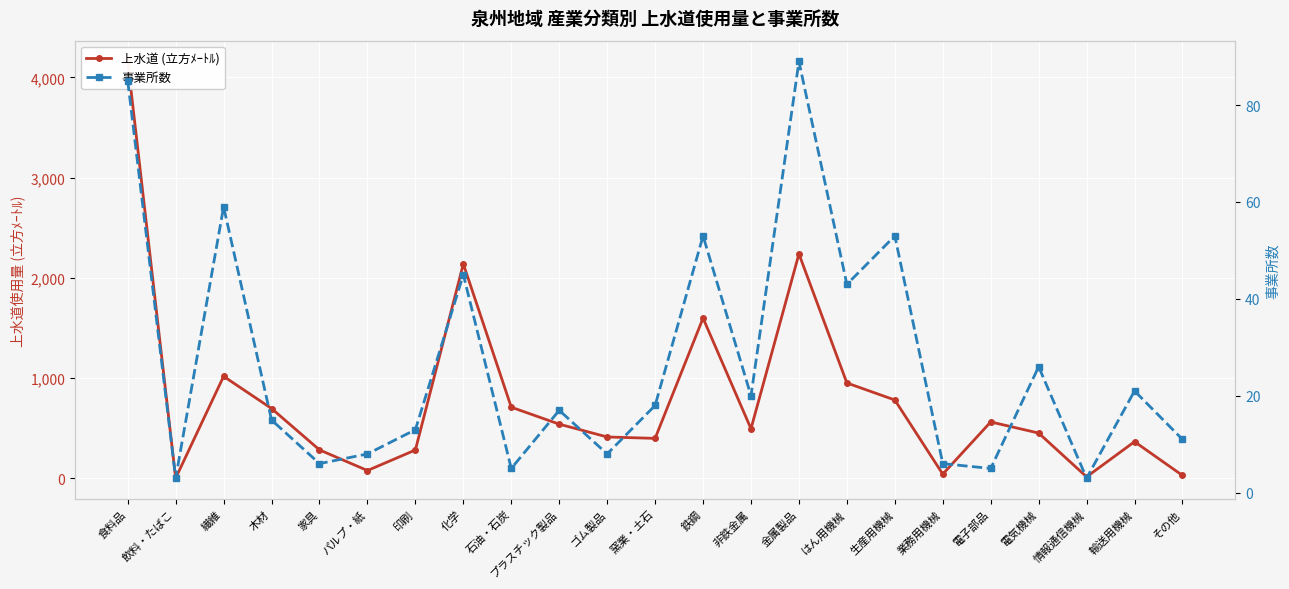

Is the value of 事業所数 at 生産用機械 greater than the value of 上水道 (立方ﾒｰﾄﾙ) at 電子部品?

No